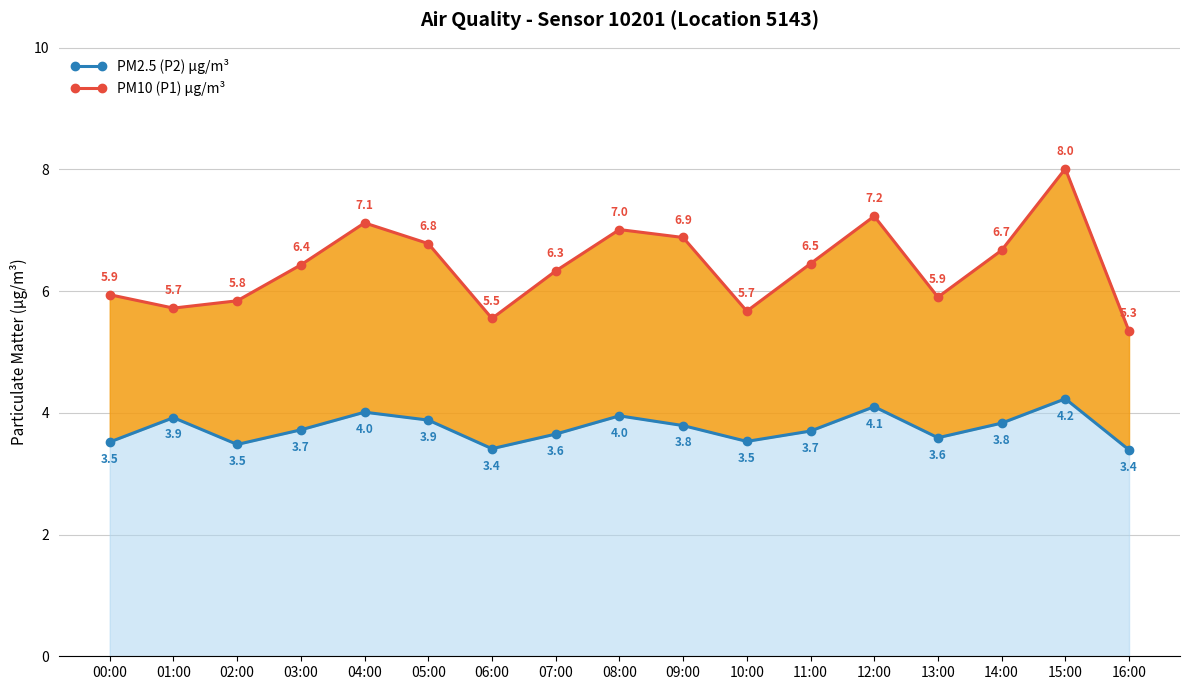

How many data points in PM10 (P1) µg/m³ are above 6?

10